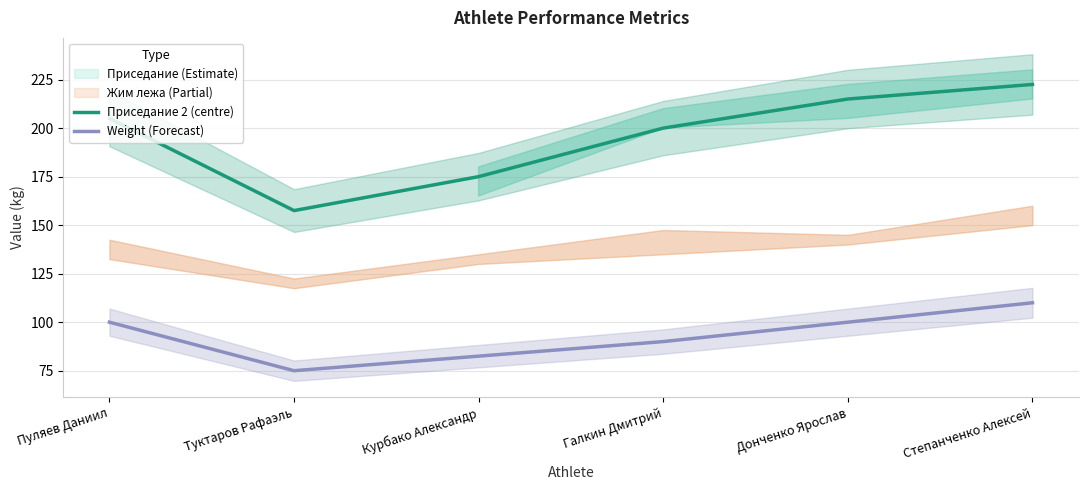

True or false: Приседание 2 (centre) and Weight (Forecast) intersect in this chart.

False